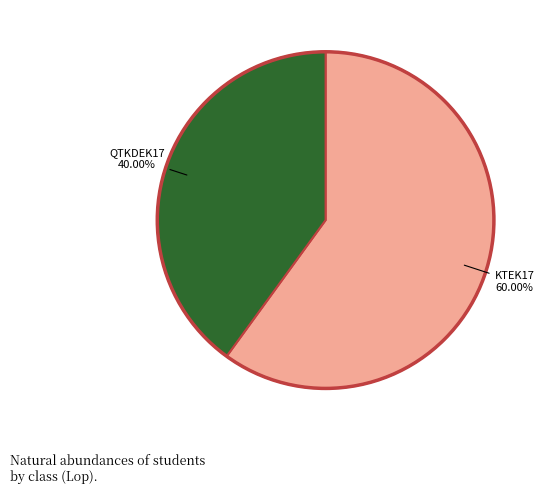

Rank the categories by value from highest to lowest.

KTEK17, QTKDEK17